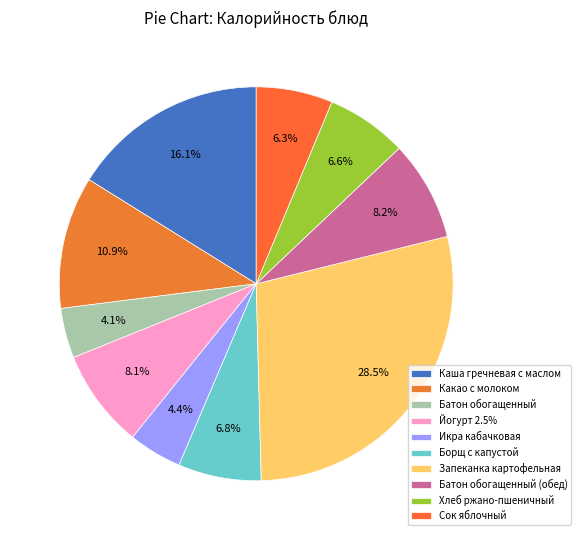

Count the number of slices in the pie.

10